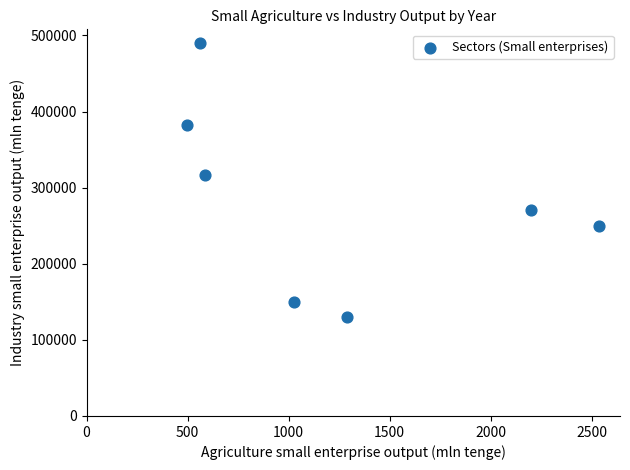

What is the range of X values (max minus min)?

2041.4